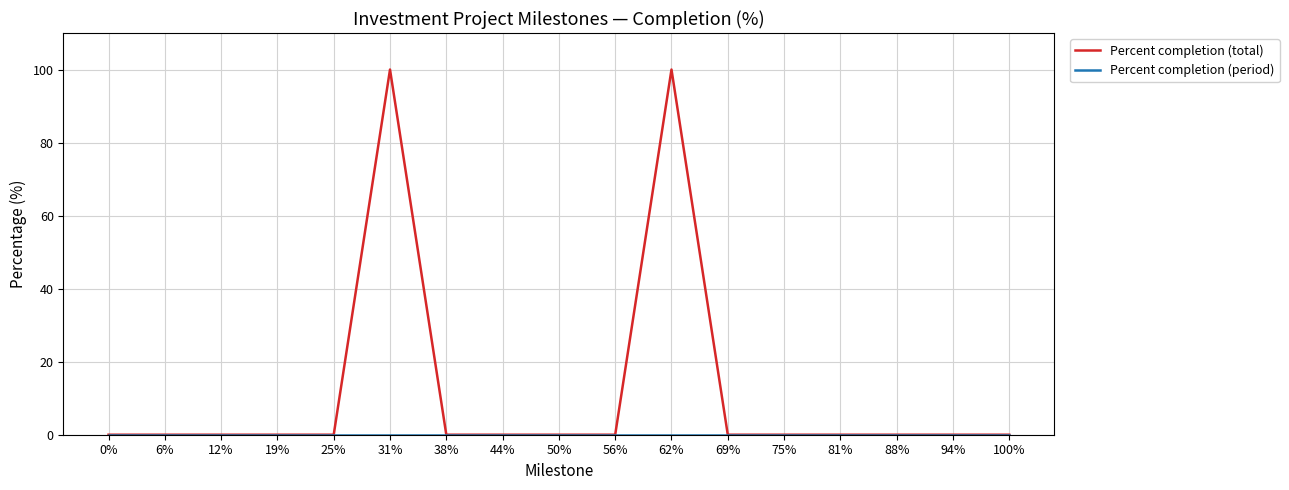

What is the total value across all series at 31%?

100